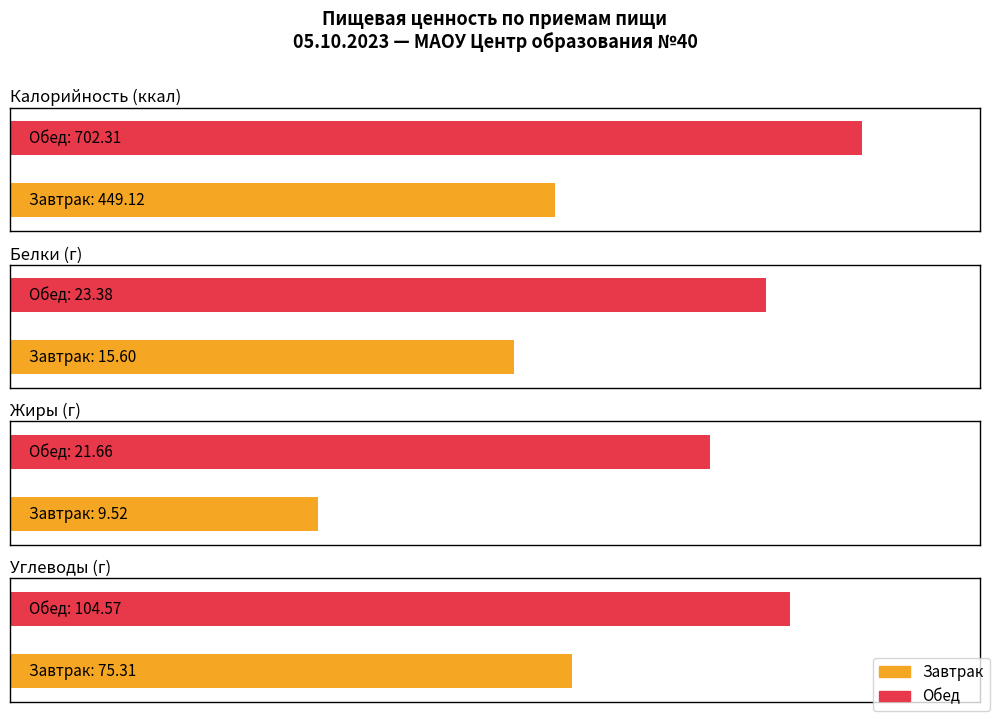

Rank the series at Обед from lowest to highest value.

Жиры, Белки, Углеводы, Калорийность